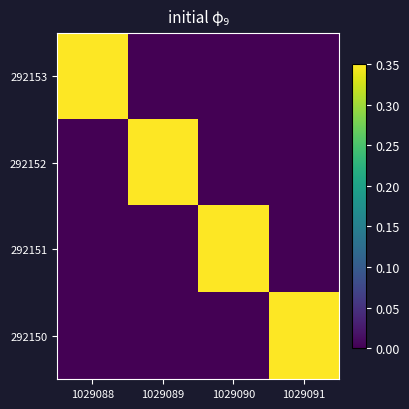

What is the difference between the highest and lowest values at 1029090?

0.3